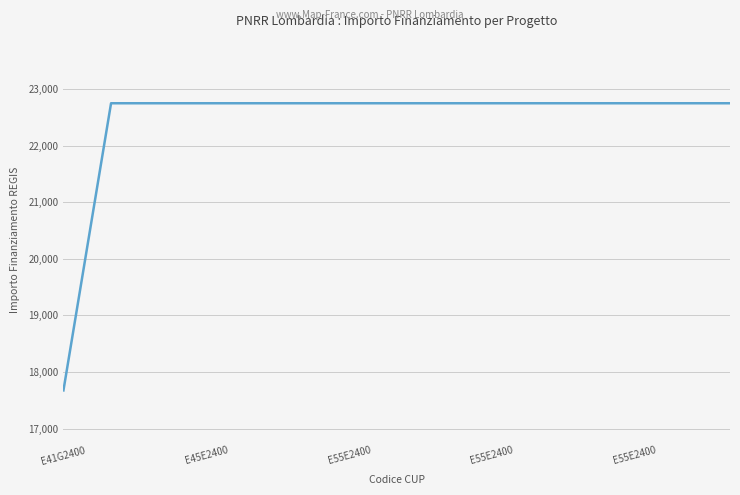

What is the difference between the maximum and minimum values?

5075.2